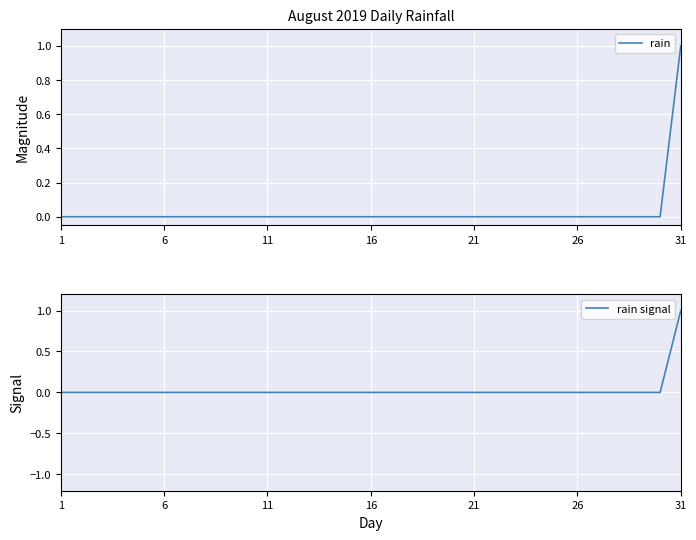

What is the sum of all rain signal values?

1